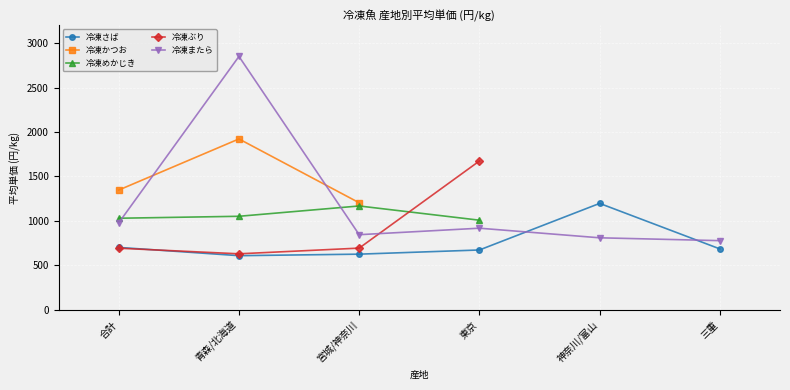

At which label is 冷凍めかじき closest to 1088?

青森/北海道